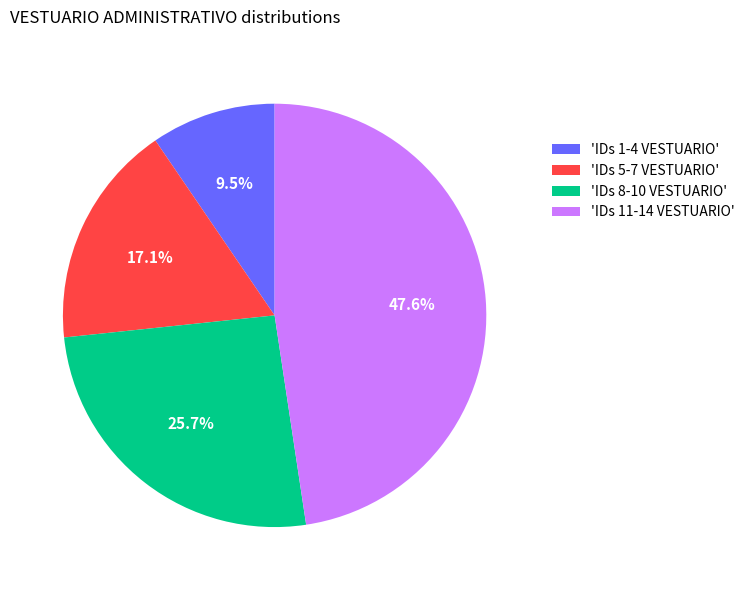

How many slices are in this pie chart?

4